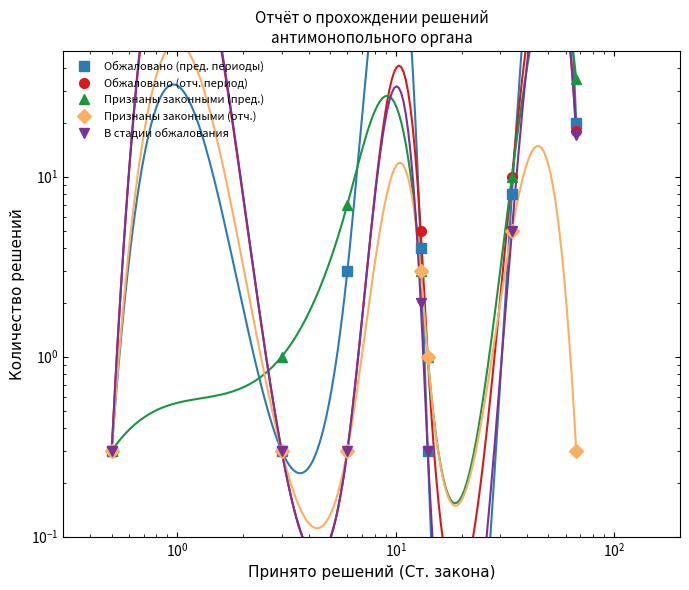

Reading right to left, list all the values displayed in this chart.

Обжаловано (пред. периоды): 20.0	8.0	0.3	4.0	3.0	0.3	0.3
Обжаловано (отч. период): 18.0	10.0	1.0	5.0	0.3	0.3	0.3
Признаны законными (пред.): 35.0	10.0	1.0	3.0	7.0	1.0	0.3
Признаны законными (отч.): 0.3	5.0	1.0	3.0	0.3	0.3	0.3
В стадии обжалования: 17.0	5.0	0.3	2.0	0.3	0.3	0.3